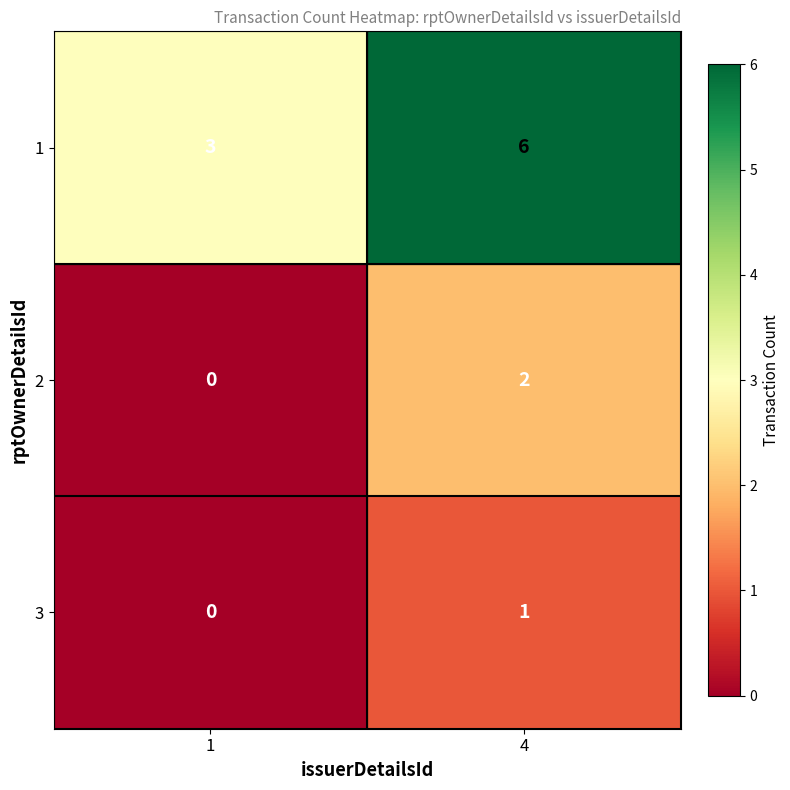

Count the number of categories in the chart.

2